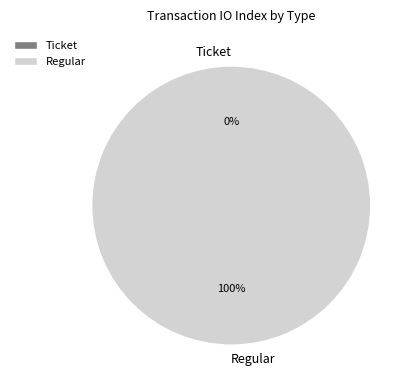

Is it true that Regular is 100% of the pie?

True